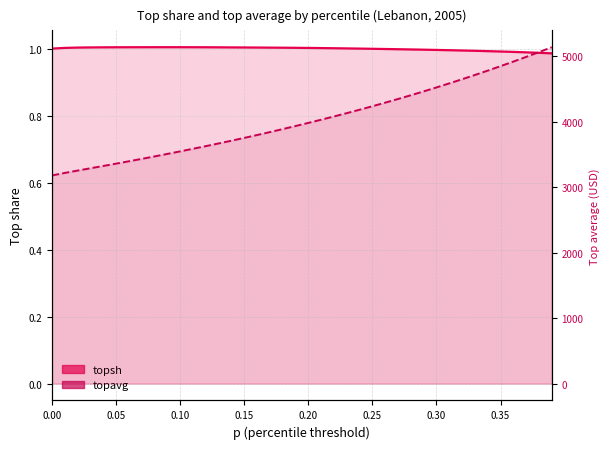

True or false: topsh and topavg cross at least once.

False